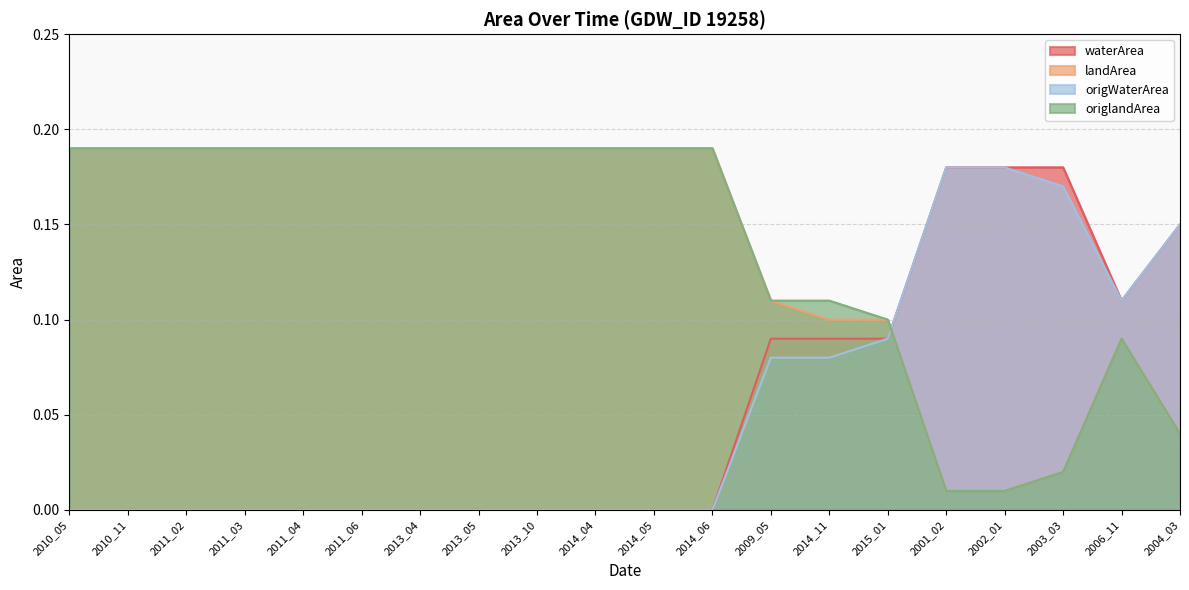

Count the number of categories in the chart.

20